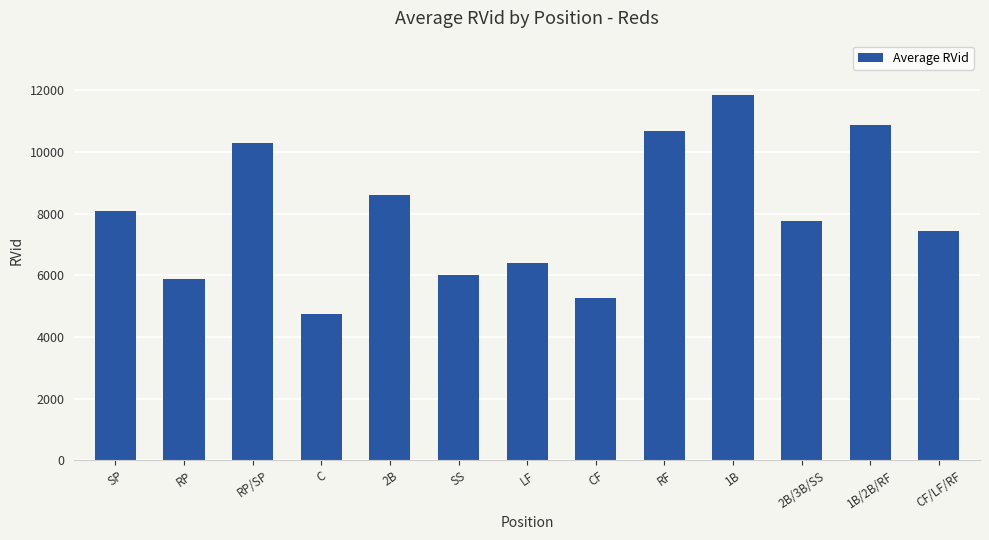

How many distinct data groups are displayed?

1